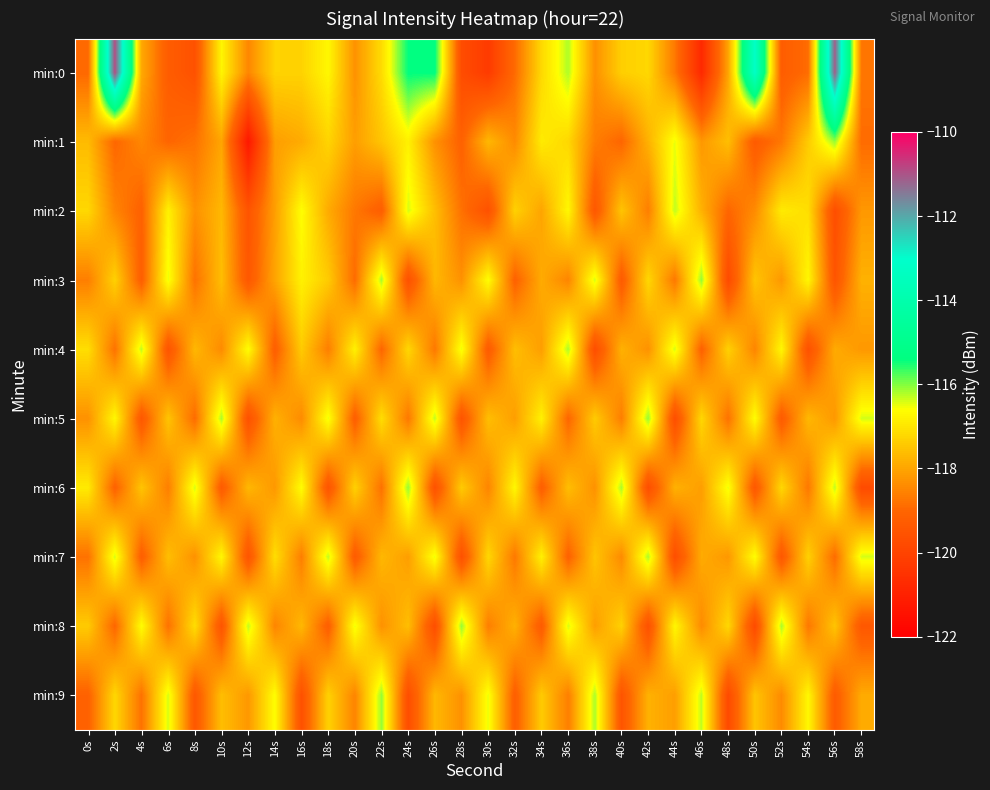

Reading left to right, transcribe all the data shown in this chart.

min:0: 0s=-118.9	2s=-110.9	4s=-117.9	6s=-119.3	8s=-119.6	10s=-116.7	12s=-118.5	14s=-117.3	16s=-117.3	18s=-116.7	20s=-118.3	22s=-117.1	24s=-115.4	26s=-115.4	28s=-119.7	30s=-120.2	32s=-118.9	34s=-117.2	36s=-116.2	38s=-118.3	40s=-117.3	42s=-117.2	44s=-118.7	46s=-120.8	48s=-118.0	50s=-113.2	52s=-119.2	54s=-118.9	56s=-111.1	58s=-118.7
min:1: 0s=-117.6	2s=-119.0	4s=-118.5	6s=-119.0	8s=-118.8	10s=-118.0	12s=-121.3	14s=-118.1	16s=-117.9	18s=-117.3	20s=-118.1	22s=-117.5	24s=-116.8	26s=-118.3	28s=-119.1	30s=-117.7	32s=-118.4	34s=-116.9	36s=-117.2	38s=-118.6	40s=-119.0	42s=-117.8	44s=-116.5	46s=-118.2	48s=-117.6	50s=-119.3	52s=-118.7	54s=-117.4	56s=-116.1	58s=-118.9
min:2: 0s=-117.2	2s=-118.5	4s=-119.1	6s=-116.8	8s=-118.3	10s=-117.7	12s=-119.5	14s=-118.1	16s=-116.6	18s=-117.9	20s=-118.7	22s=-119.2	24s=-116.4	26s=-117.6	28s=-118.8	30s=-119.6	32s=-117.3	34s=-118.0	36s=-116.7	38s=-119.4	40s=-117.5	42s=-118.6	44s=-116.3	46s=-117.8	48s=-119.0	50s=-118.4	52s=-116.9	54s=-117.1	56s=-119.7	58s=-118.2
min:3: 0s=-118.6	2s=-117.3	4s=-119.2	6s=-116.5	8s=-118.8	10s=-117.6	12s=-119.4	14s=-118.0	16s=-116.8	18s=-117.4	20s=-118.9	22s=-116.2	24s=-119.6	26s=-117.7	28s=-118.3	30s=-116.6	32s=-119.1	34s=-117.9	36s=-118.5	38s=-116.4	40s=-119.3	42s=-117.2	44s=-118.7	46s=-116.1	48s=-119.8	50s=-117.5	52s=-118.2	54s=-116.7	56s=-119.5	58s=-117.8
min:4: 0s=-117.1	2s=-118.8	4s=-116.3	6s=-119.5	8s=-117.7	10s=-118.4	12s=-116.6	14s=-119.2	16s=-117.4	18s=-118.6	20s=-116.8	22s=-119.0	24s=-117.2	26s=-118.7	28s=-116.5	30s=-119.3	32s=-117.6	34s=-118.1	36s=-116.2	38s=-119.7	40s=-117.8	42s=-118.3	44s=-116.4	46s=-119.1	48s=-117.3	50s=-118.5	52s=-116.7	54s=-119.6	56s=-117.9	58s=-118.2
min:5: 0s=-118.3	2s=-116.7	4s=-119.4	6s=-117.5	8s=-118.9	10s=-116.2	12s=-119.6	14s=-117.8	16s=-118.4	18s=-116.5	20s=-119.2	22s=-117.1	24s=-118.7	26s=-116.3	28s=-119.5	30s=-117.6	32s=-118.1	34s=-116.8	36s=-119.0	38s=-117.4	40s=-118.6	42s=-116.1	44s=-119.7	46s=-117.2	48s=-118.8	50s=-116.6	52s=-119.3	54s=-117.7	56s=-118.2	58s=-116.4
min:6: 0s=-116.9	2s=-119.1	4s=-117.5	6s=-118.6	8s=-116.4	10s=-119.3	12s=-117.7	14s=-118.2	16s=-116.6	18s=-119.5	20s=-117.3	22s=-118.8	24s=-116.1	26s=-119.6	28s=-117.4	30s=-118.5	32s=-116.7	34s=-119.2	36s=-117.6	38s=-118.3	40s=-116.2	42s=-119.7	44s=-117.8	46s=-118.1	48s=-116.5	50s=-119.4	52s=-117.2	54s=-118.7	56s=-116.3	58s=-119.8
min:7: 0s=-118.8	2s=-116.4	4s=-119.2	6s=-117.6	8s=-118.3	10s=-116.7	12s=-119.5	14s=-117.1	16s=-118.6	18s=-116.3	20s=-119.3	22s=-117.7	24s=-118.1	26s=-116.5	28s=-119.6	30s=-117.2	32s=-118.7	34s=-116.8	36s=-119.1	38s=-117.5	40s=-118.4	42s=-116.2	44s=-119.7	46s=-117.9	48s=-118.2	50s=-116.6	52s=-119.4	54s=-117.3	56s=-118.9	58s=-116.4
min:8: 0s=-117.4	2s=-119.0	4s=-116.6	6s=-118.8	8s=-117.1	10s=-119.5	12s=-116.3	14s=-118.5	16s=-117.7	18s=-119.2	20s=-116.5	22s=-118.3	24s=-117.6	26s=-119.7	28s=-116.1	30s=-118.6	32s=-117.8	34s=-119.3	36s=-116.4	38s=-118.1	40s=-117.3	42s=-119.6	44s=-116.7	46s=-118.4	48s=-117.2	50s=-119.8	52s=-116.2	54s=-118.7	56s=-117.5	58s=-119.4
min:9: 0s=-119.1	2s=-117.2	4s=-118.8	6s=-116.4	8s=-119.4	10s=-117.6	12s=-118.2	14s=-116.6	16s=-119.6	18s=-117.3	20s=-118.5	22s=-116.1	24s=-119.7	26s=-117.7	28s=-118.3	30s=-116.5	32s=-119.2	34s=-117.4	36s=-118.6	38s=-116.2	40s=-119.5	42s=-117.8	44s=-118.1	46s=-116.3	48s=-119.8	50s=-117.5	52s=-118.4	54s=-116.7	56s=-119.3	58s=-117.9